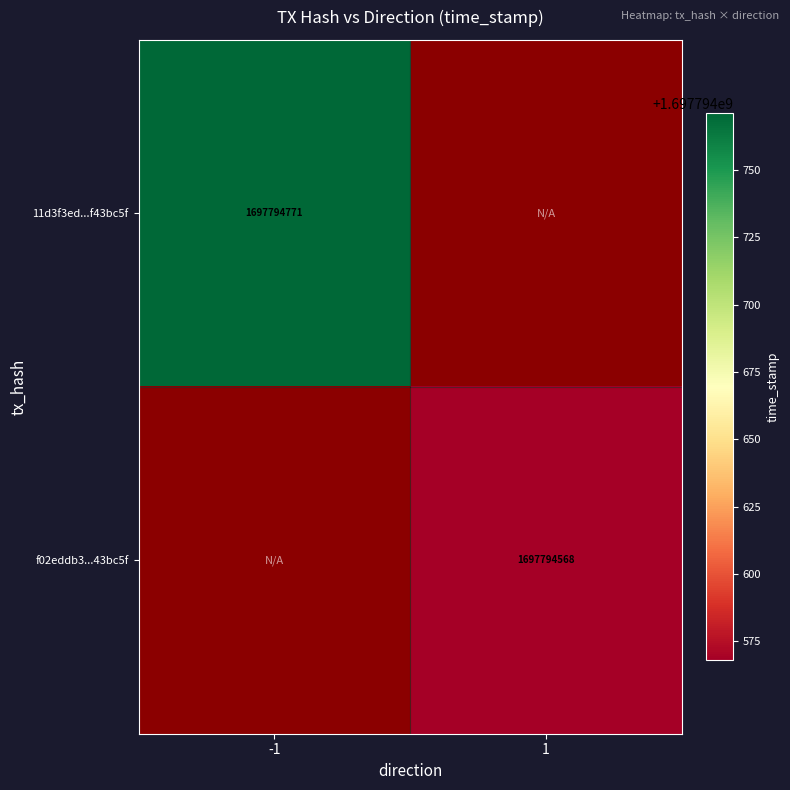

List the series in order of their overall mean, highest first.

11d3f3ed8b7082e59ffa83551c5efe82f43bc5f, f02eddb368047bb8f48a7a4d06b77ae9faefef4